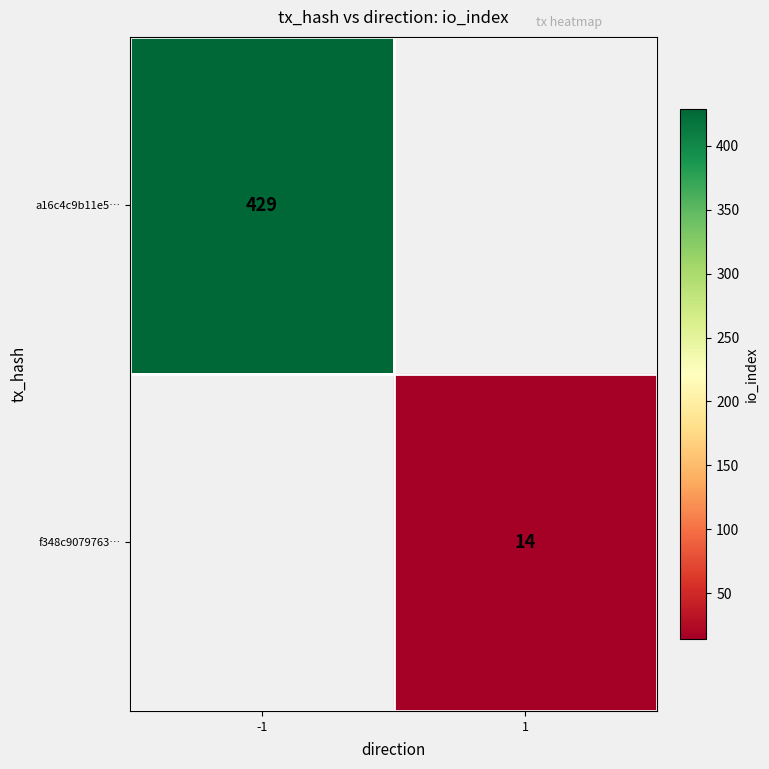

Is it true that f348c9079763… equals 22 at 1?

False